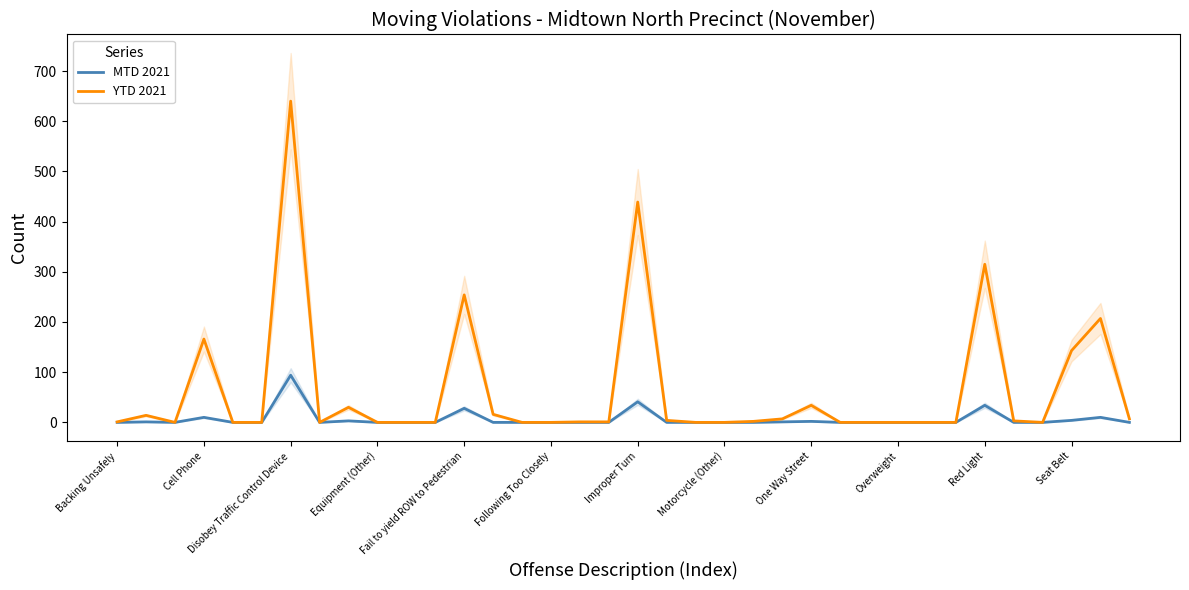

True or false: MTD 2021 has a value of 34 at Red Light.

True